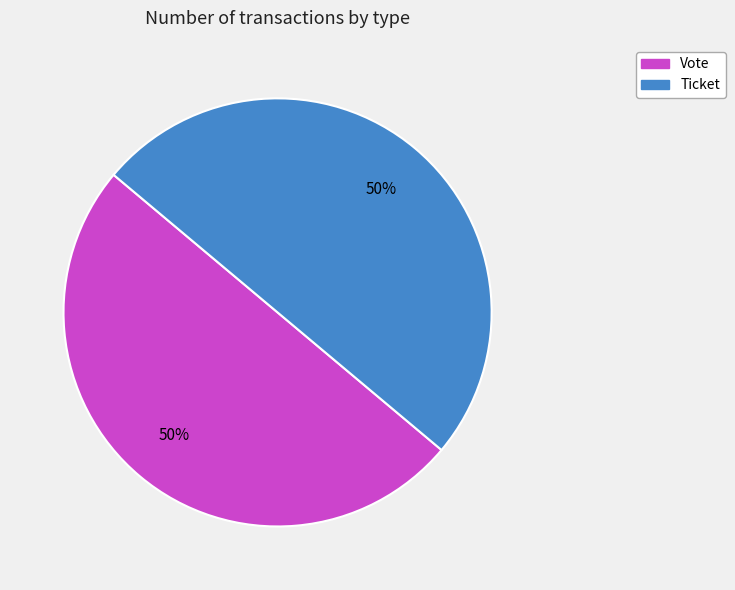

To the nearest percent, what is the difference between the Vote and Ticket slice percentages?

0%